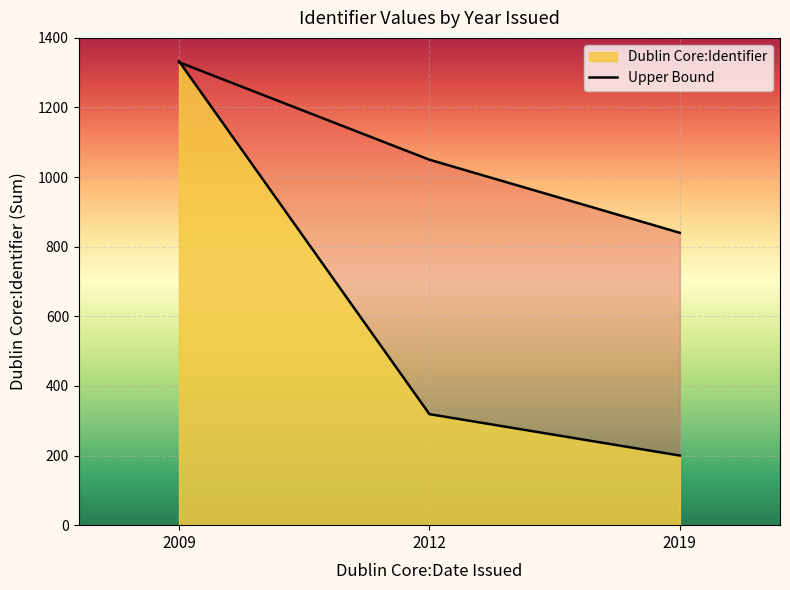

True or false: the data shows 840 at 2019.

True